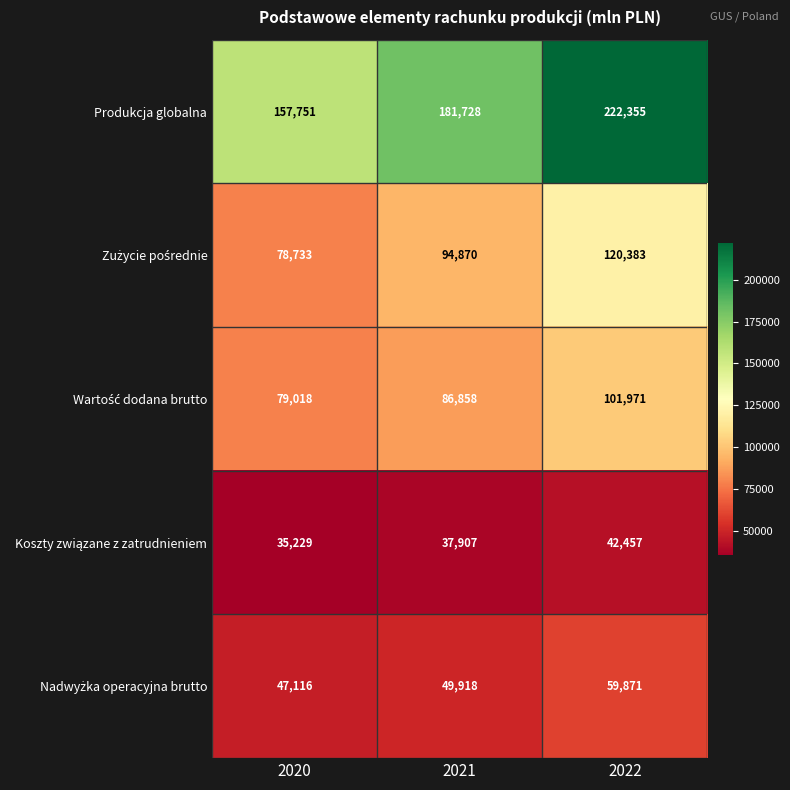

Which series changed the most between 2021 and 2022?

Produkcja globalna